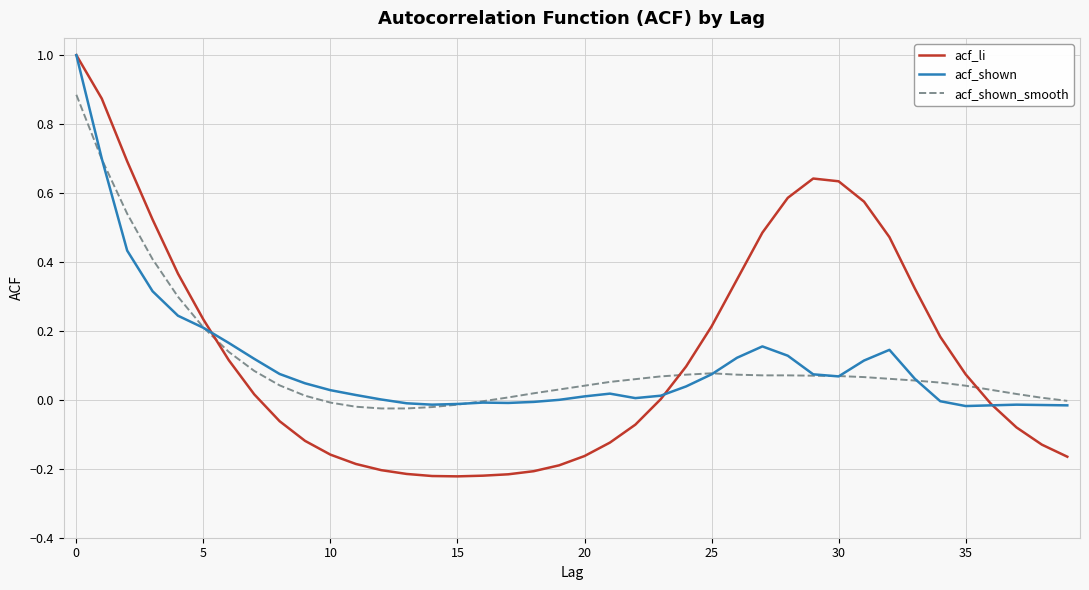

What is the greatest value displayed?

1.0